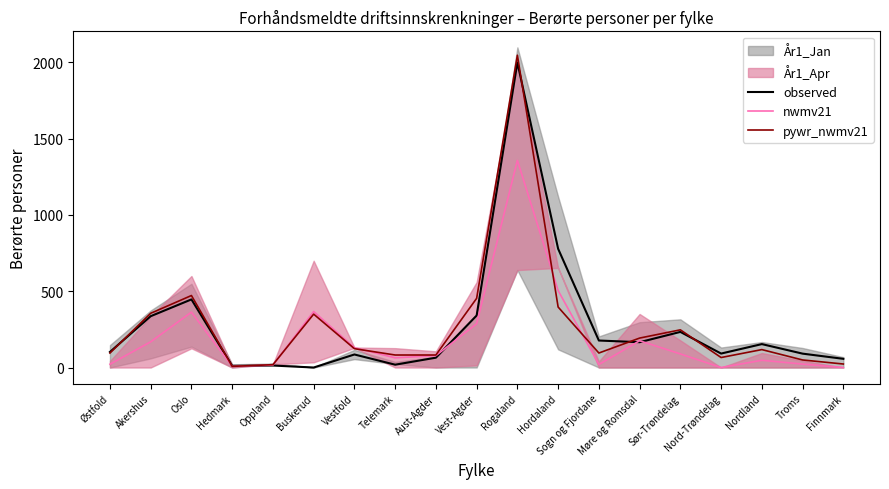

Where is the first local maximum for pywr_nwmv21?

Oslo